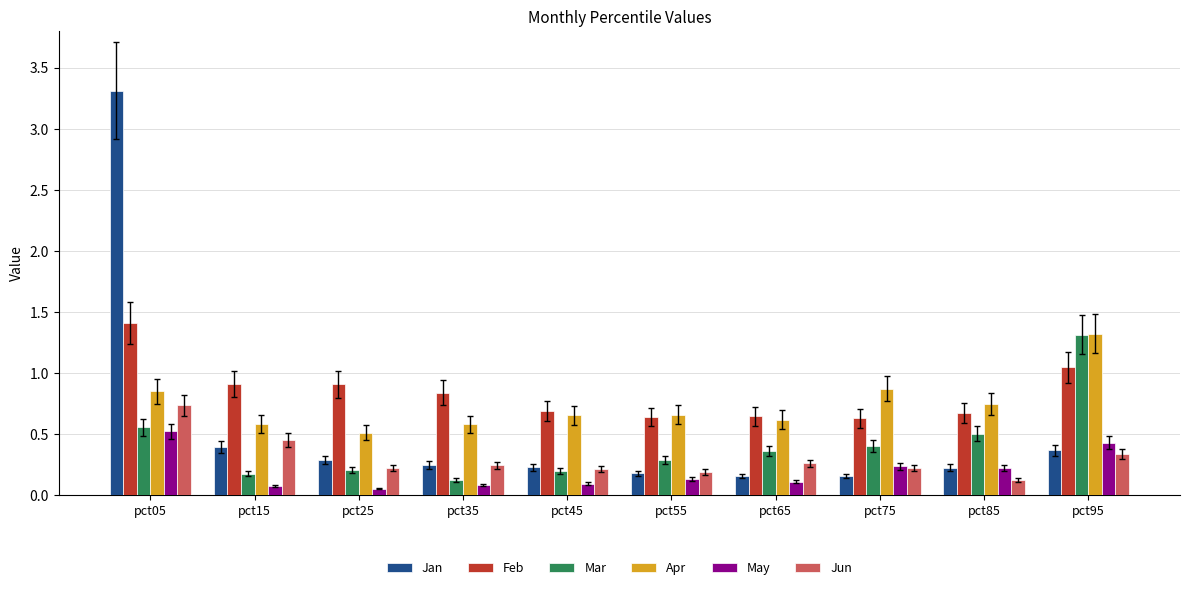

List the series in order of their overall mean, highest first.

Feb, Apr, Jan, Mar, Jun, May